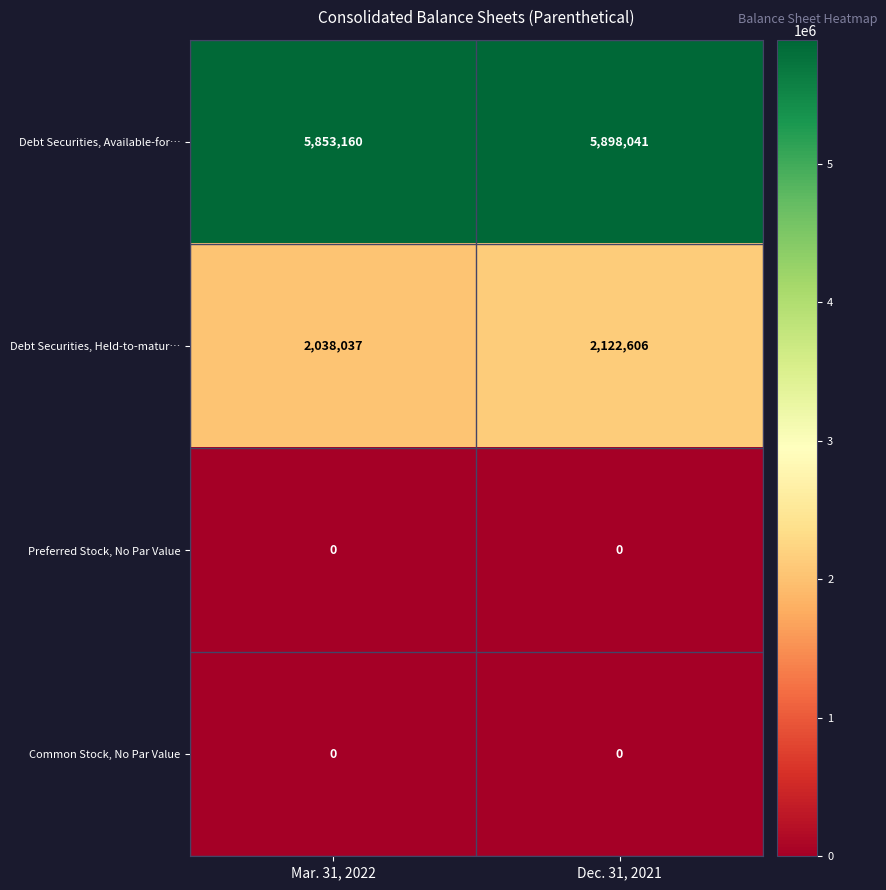

Reading right to left, extract all data points from this chart.

Debt Securities, Available-for…: Dec. 31, 2021=5898041	Mar. 31, 2022=5853160
Debt Securities, Held-to-matur…: Dec. 31, 2021=2122606	Mar. 31, 2022=2038037
Preferred Stock, No Par Value: Dec. 31, 2021=0	Mar. 31, 2022=0
Common Stock, No Par Value: Dec. 31, 2021=0	Mar. 31, 2022=0